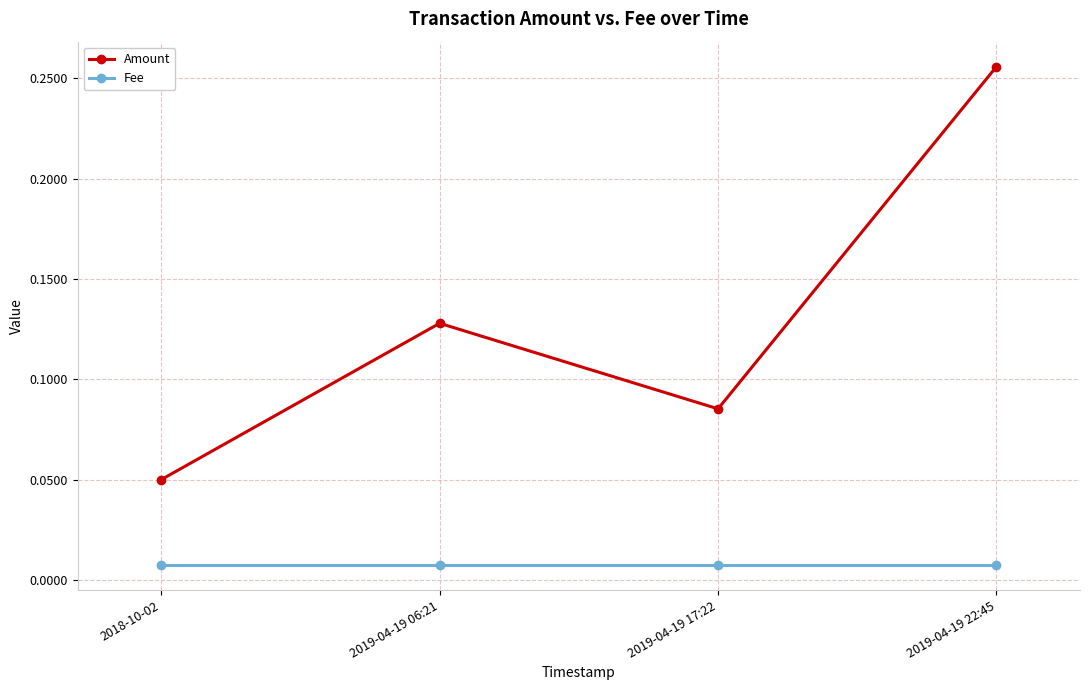

Which category has the lowest value in the Amount series?

2018-10-02